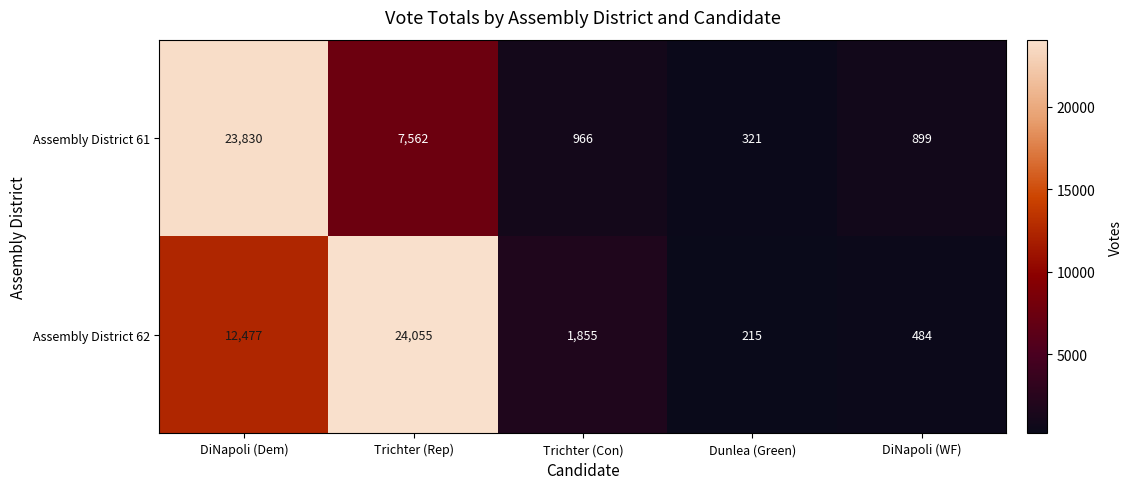

What is the maximum value shown in the chart?

24055